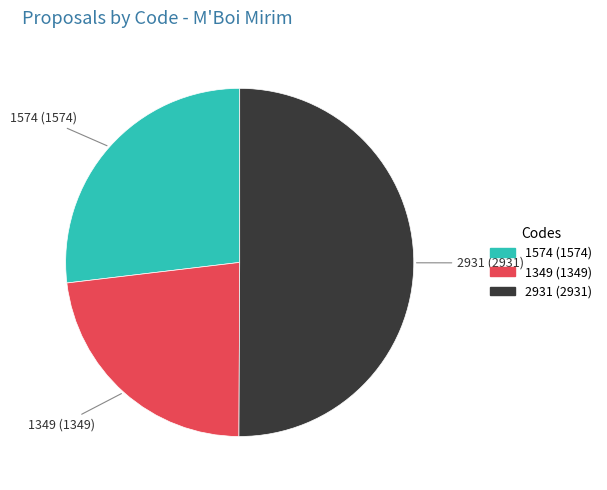

Does 1574 (1574) represent more than half of the total?

No